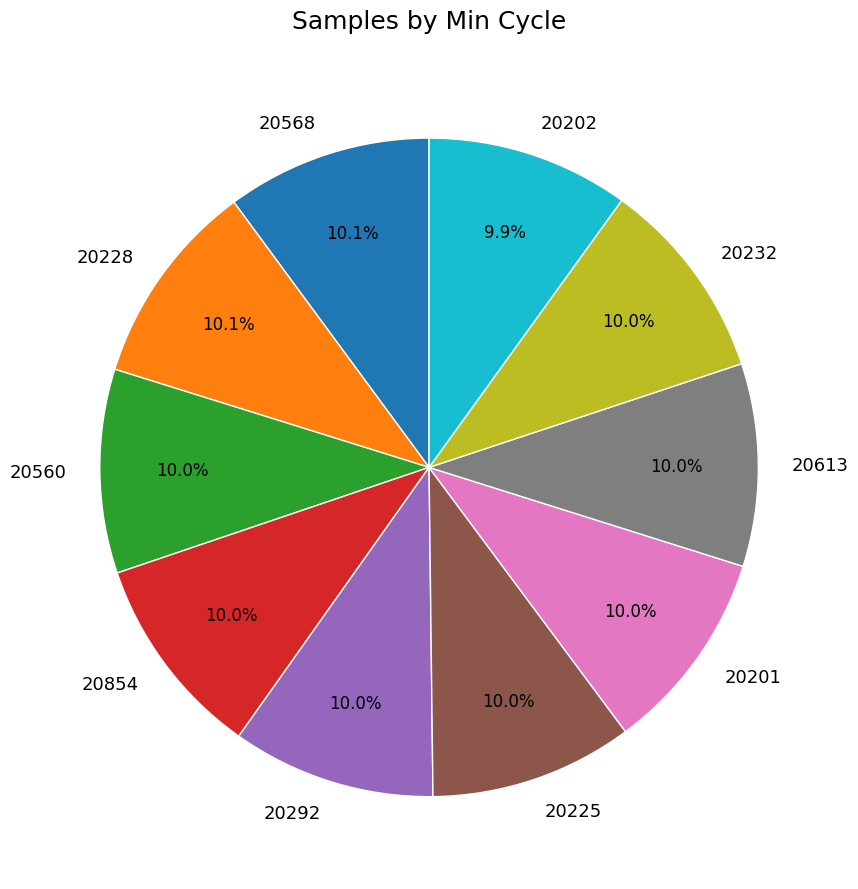

True or false: 20228 accounts for 10% of the total.

True